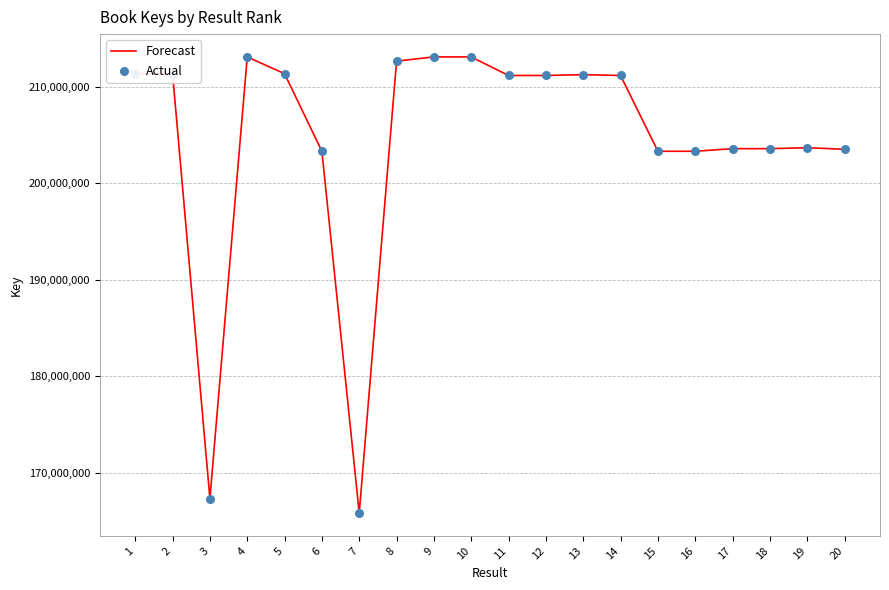

What is the change in value from 3 to 14?

+43828651